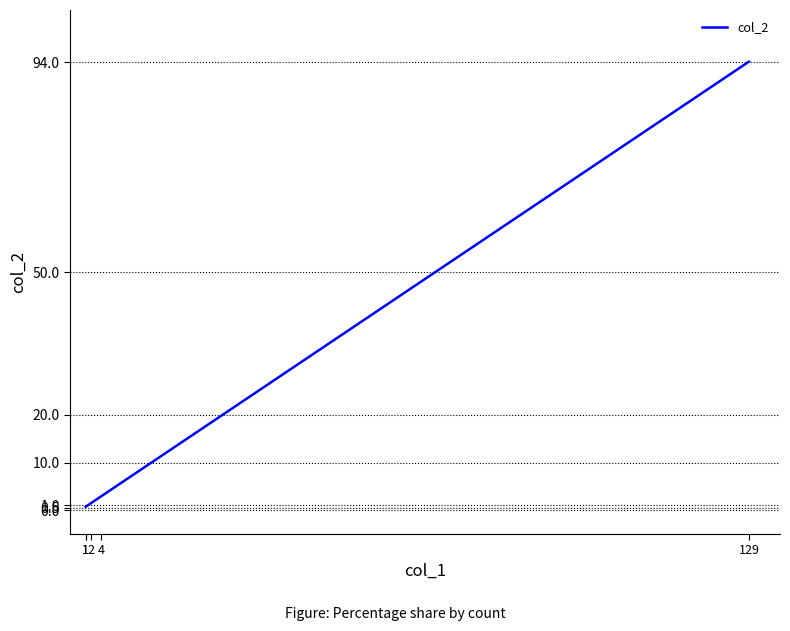

True or false: the data has more than 2 interior local peaks.

False